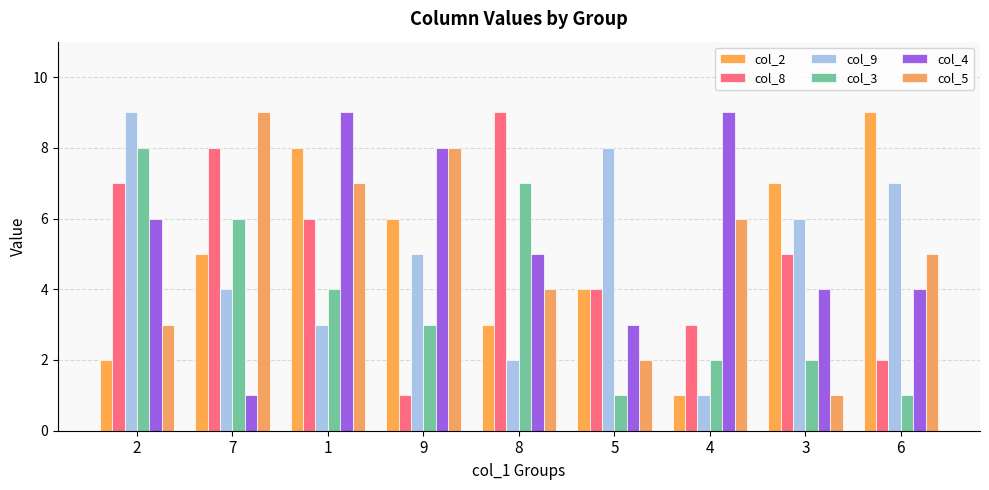

How many bars are there in total?

54